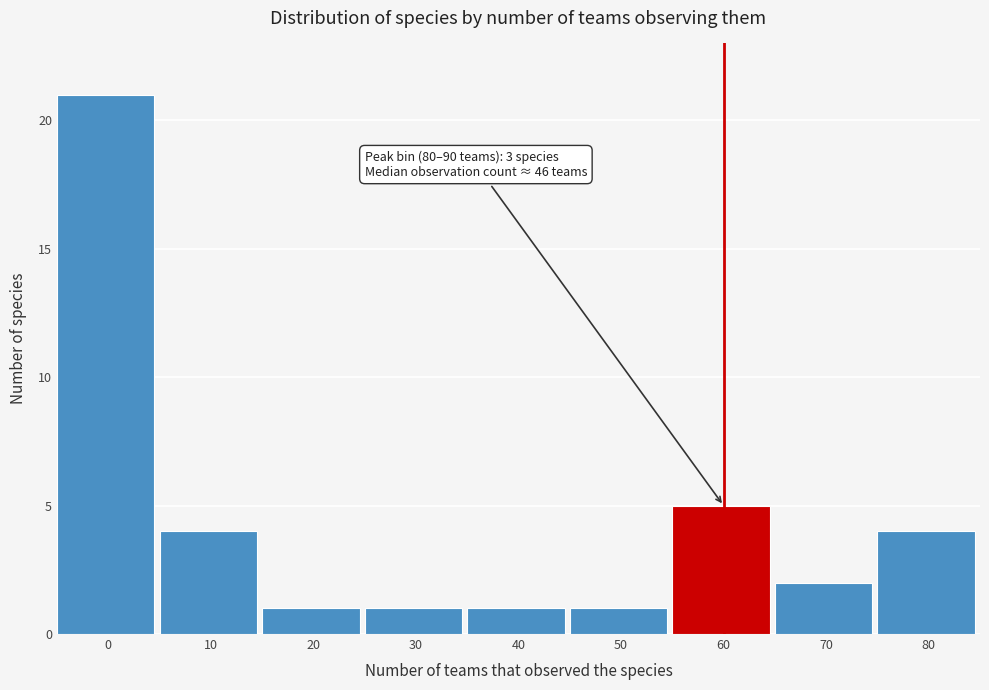

Reading right to left, transcribe all the data shown in this chart.

80=4	70=2	60=5	50=1	40=1	30=1	20=1	10=4	0=21